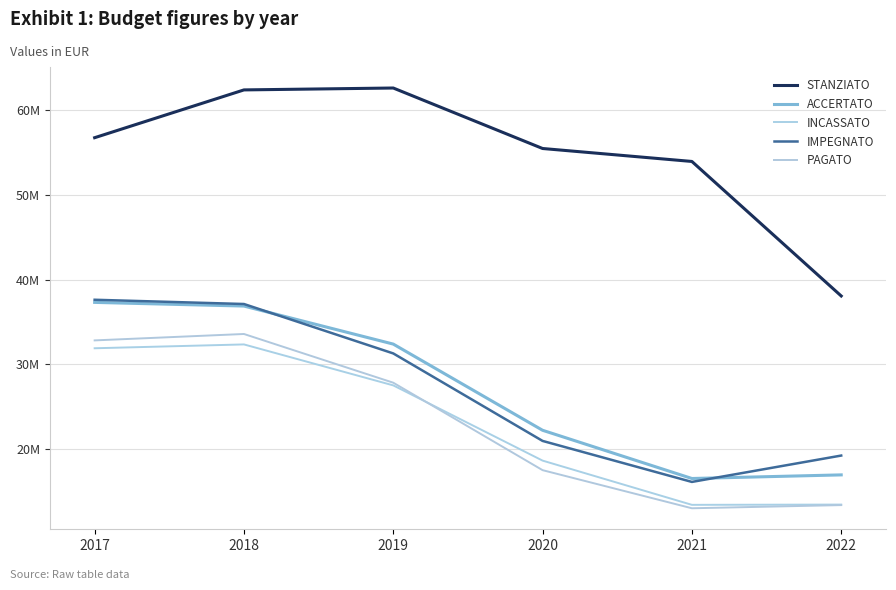

Which series has the widest spread of values?

STANZIATO